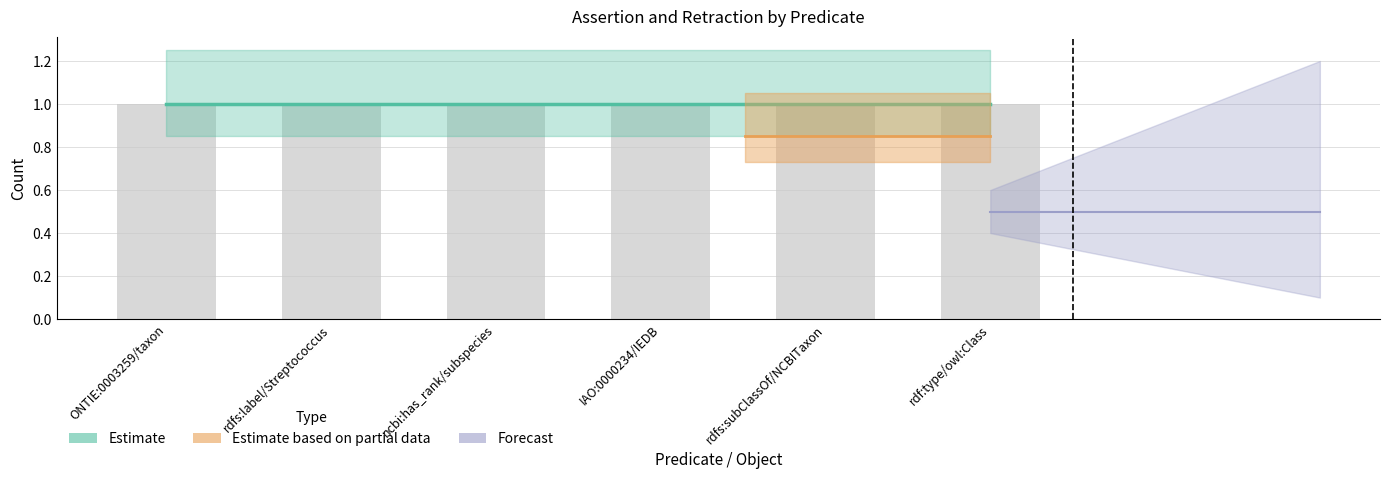

Reading right to left, transcribe all the data shown in this chart.

assertion: rdf:type/owl:Class=1	rdfs:subClassOf/NCBITaxon=1	IAO:0000234/IEDB=1	ncbi:has_rank/subspecies=1	rdfs:label/Streptococcus=1	ONTIE:0003259/taxon=1
retraction: rdf:type/owl:Class=0	rdfs:subClassOf/NCBITaxon=0	IAO:0000234/IEDB=0	ncbi:has_rank/subspecies=0	rdfs:label/Streptococcus=0	ONTIE:0003259/taxon=0